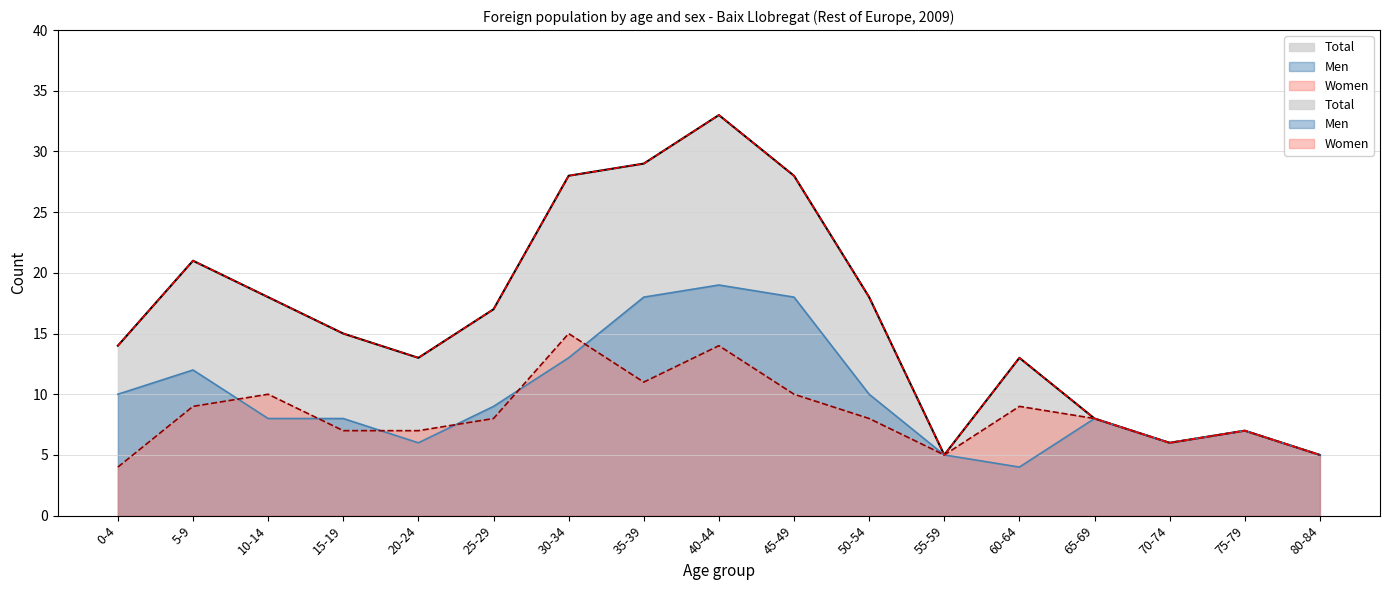

Where is Total nearest to the value 19?

10-14